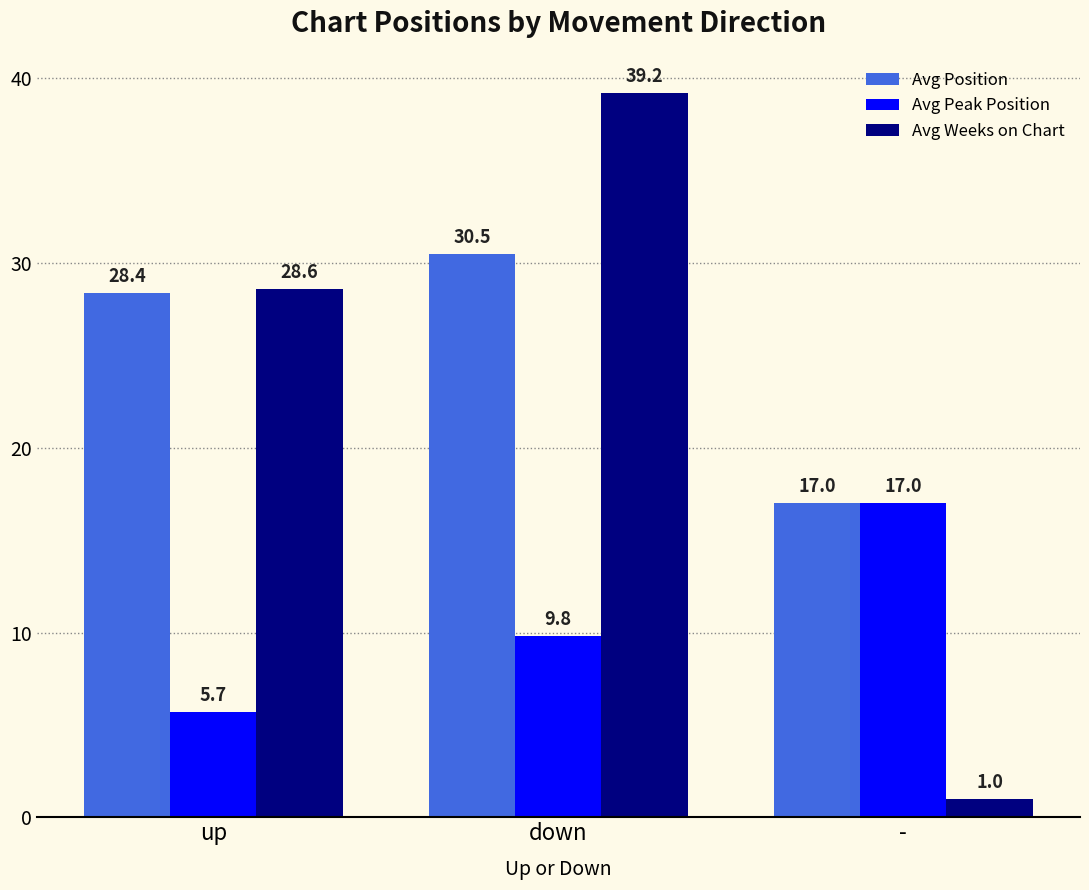

How many series are shown in this chart?

3